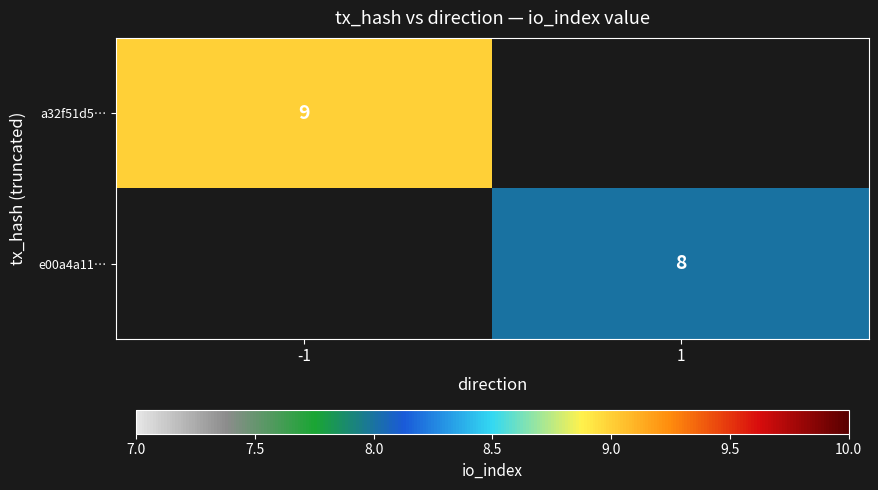

The value of a32f51d5… at -1 is 5. True or false?

False